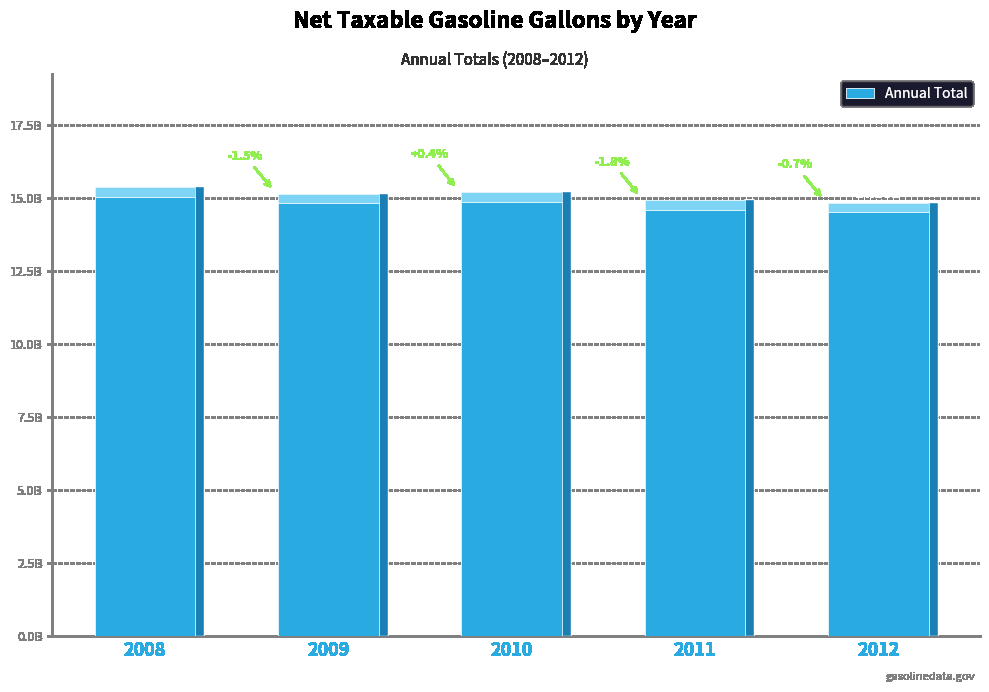

List the labels in order of value, smallest first.

2012, 2011, 2009, 2010, 2008